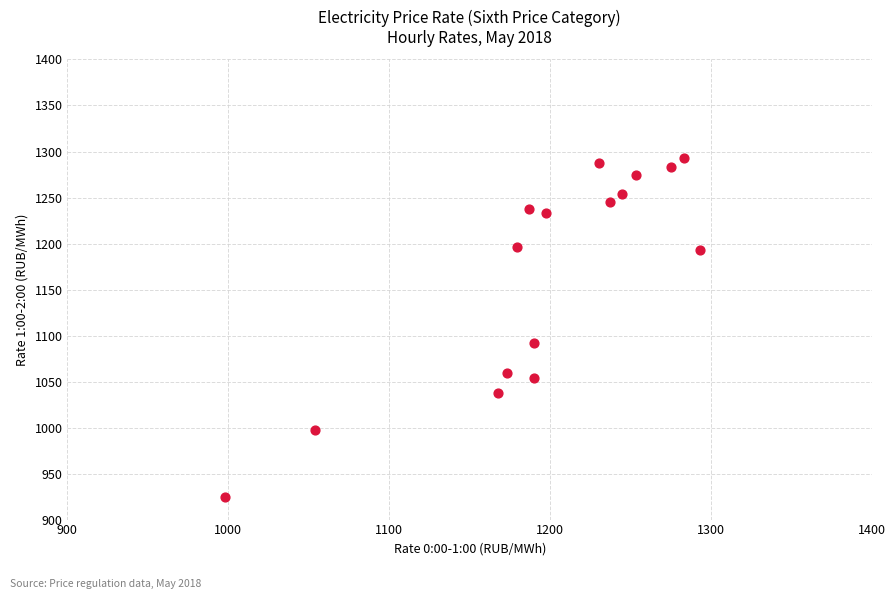

What is the range of Y values (max minus min)?

367.8